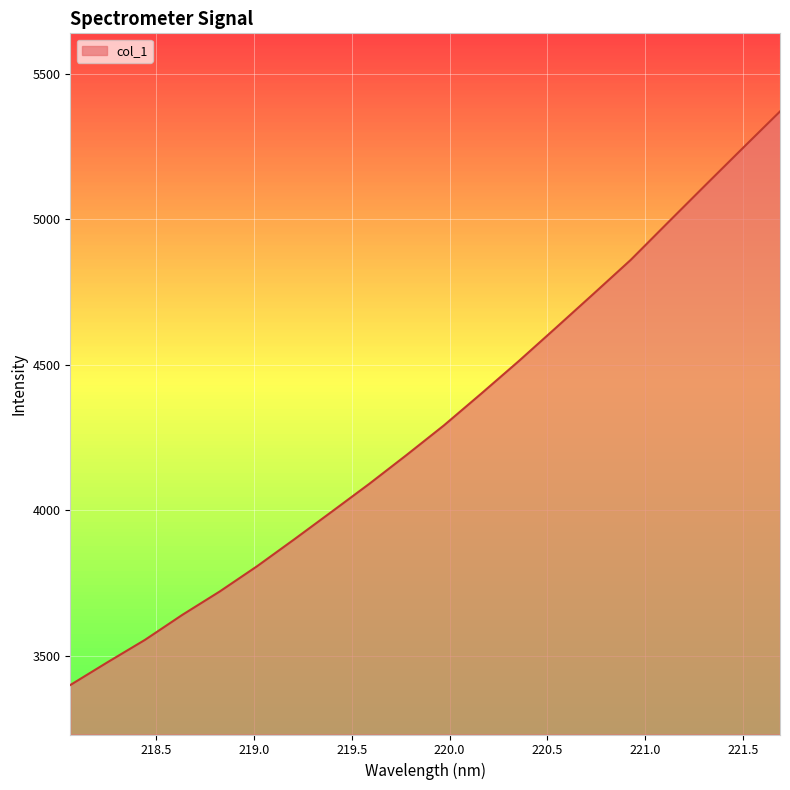

What is the smallest value displayed?

3399.4